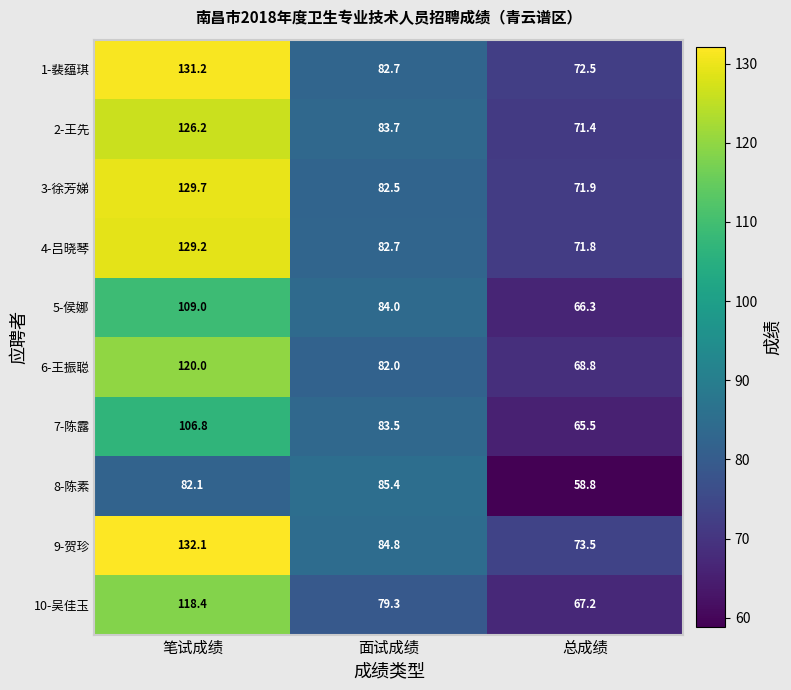

Reading right to left, what are all the values shown in this chart?

1-裴蕴琪: 72.5	82.7	131.2
2-王先: 71.4	83.7	126.2
3-徐芳娣: 71.9	82.5	129.7
4-吕晓琴: 71.8	82.7	129.2
5-侯娜: 66.3	84.0	109.0
6-王振聪: 68.8	82.0	120.0
7-陈露: 65.5	83.5	106.8
8-陈素: 58.8	85.4	82.1
9-贺珍: 73.5	84.8	132.1
10-吴佳玉: 67.2	79.3	118.4